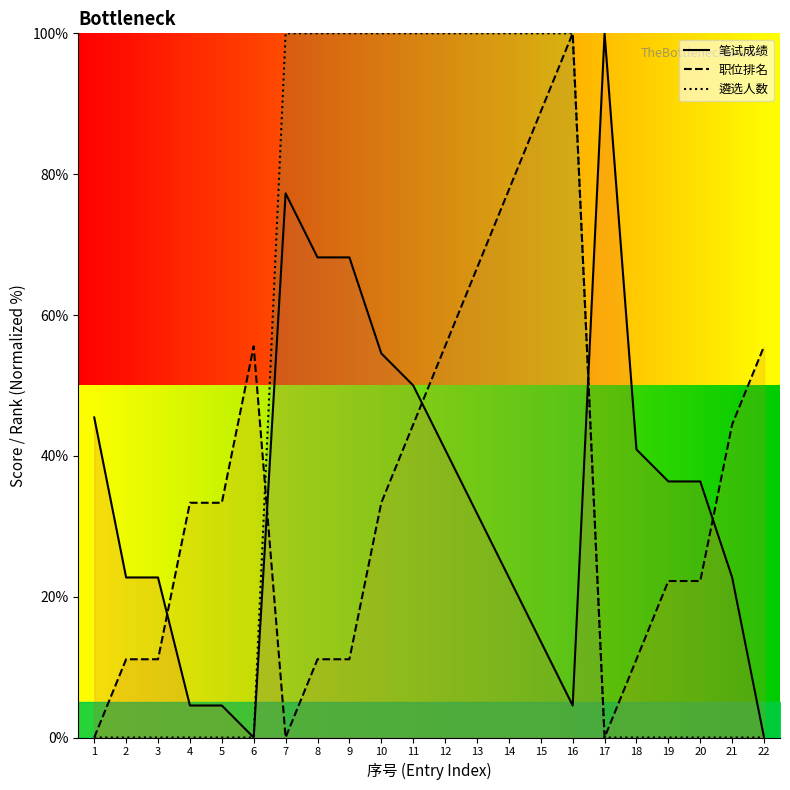

Read the 笔试成绩 (line) value at 18.

40.9